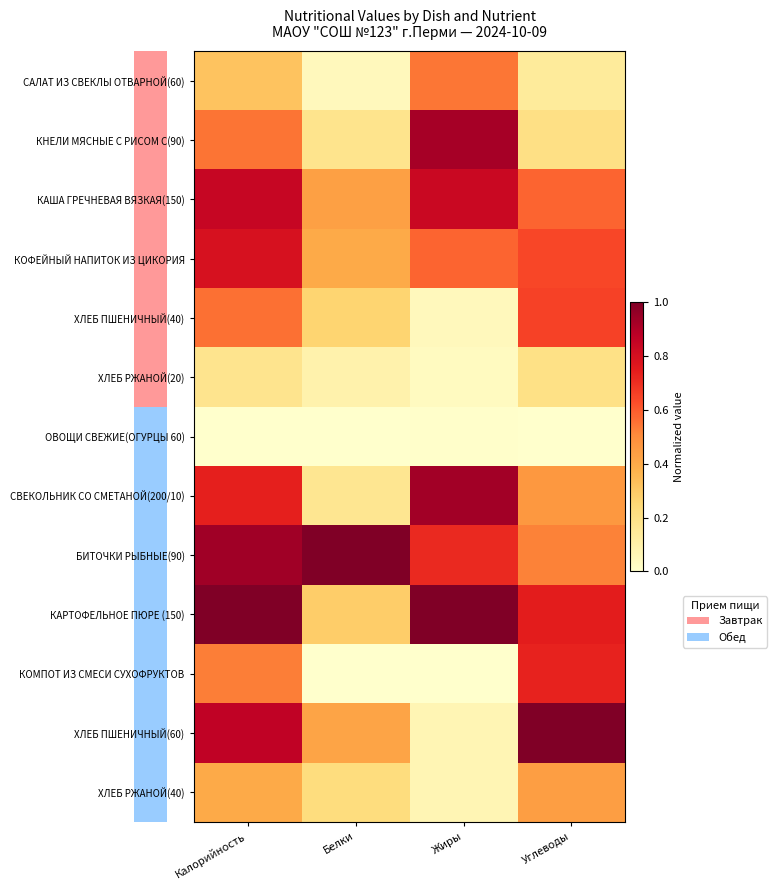

What is the spread (max minus min) of values at Белки?

1.0